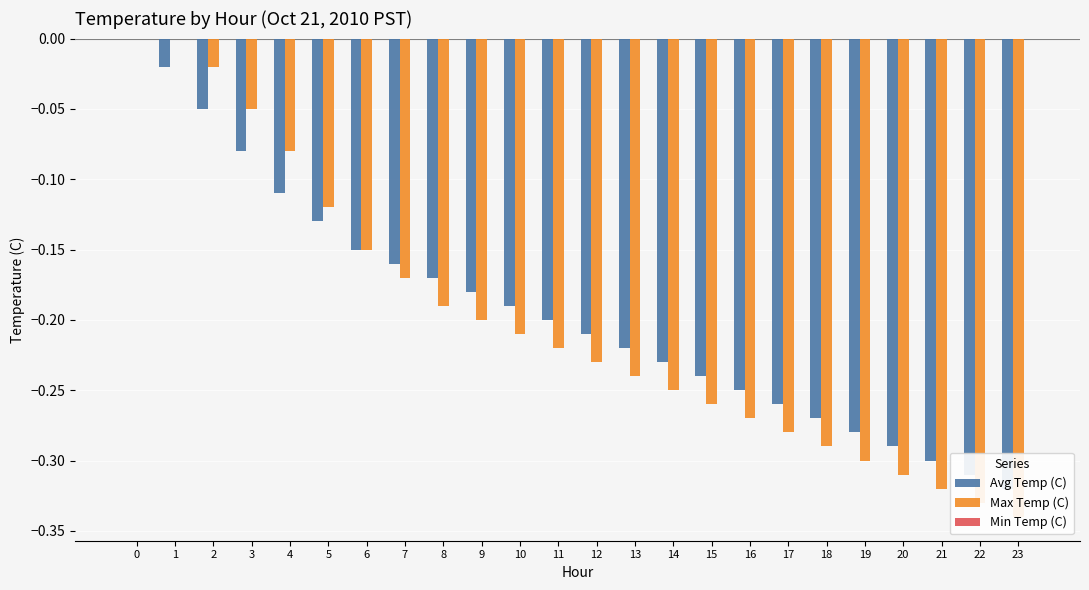

What is the average value of the Avg Temp (C) series?

-0.2